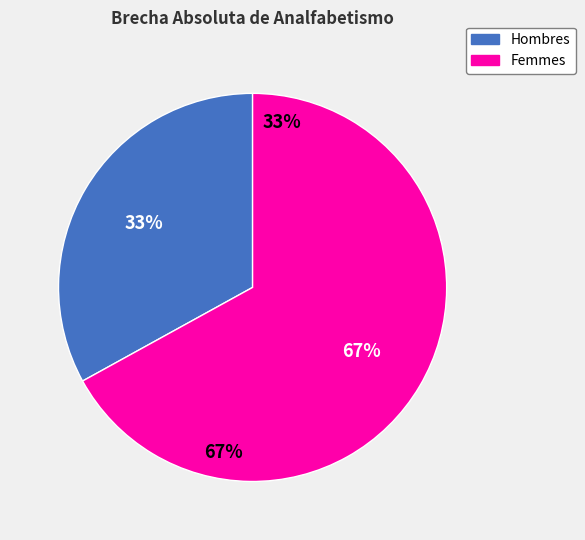

The Caldas slice represents 26% of the pie. True or false?

False